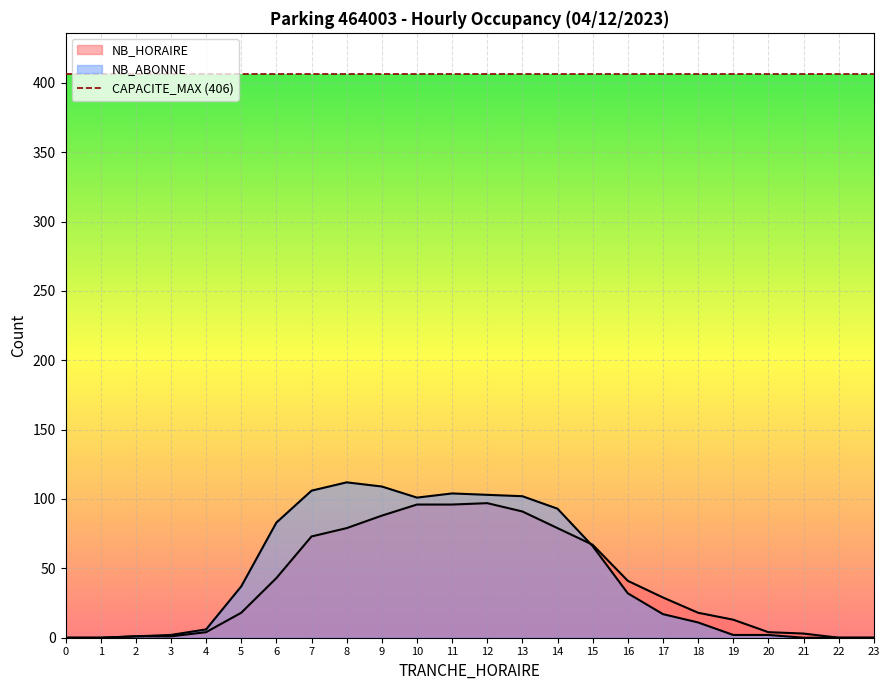

Which series changed the most between 12 and 13?

NB_HORAIRE